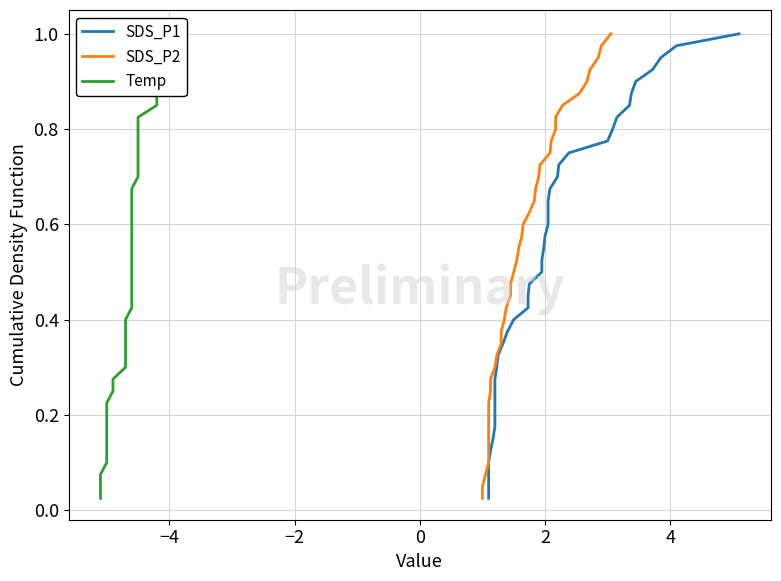

Is this an area chart (filled region under the line)?

No